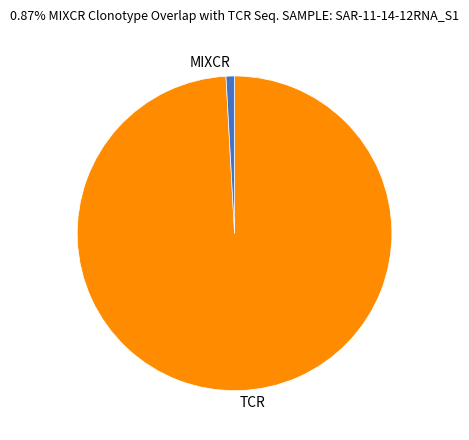

Is there a majority slice in this chart?

Yes